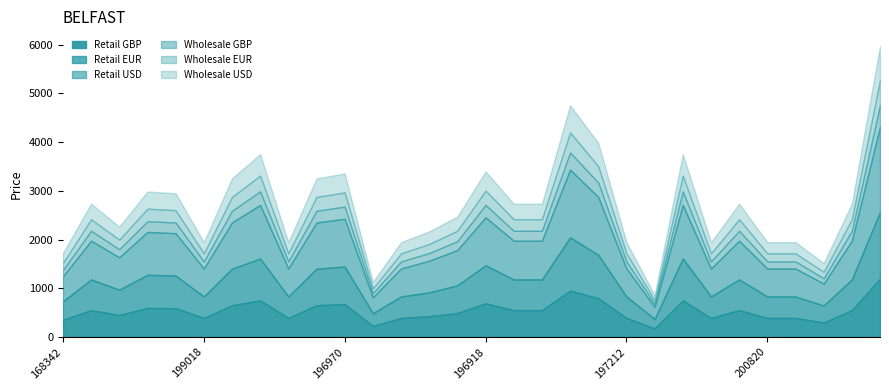

At which label does Wholesale GBP reach its peak?

201919